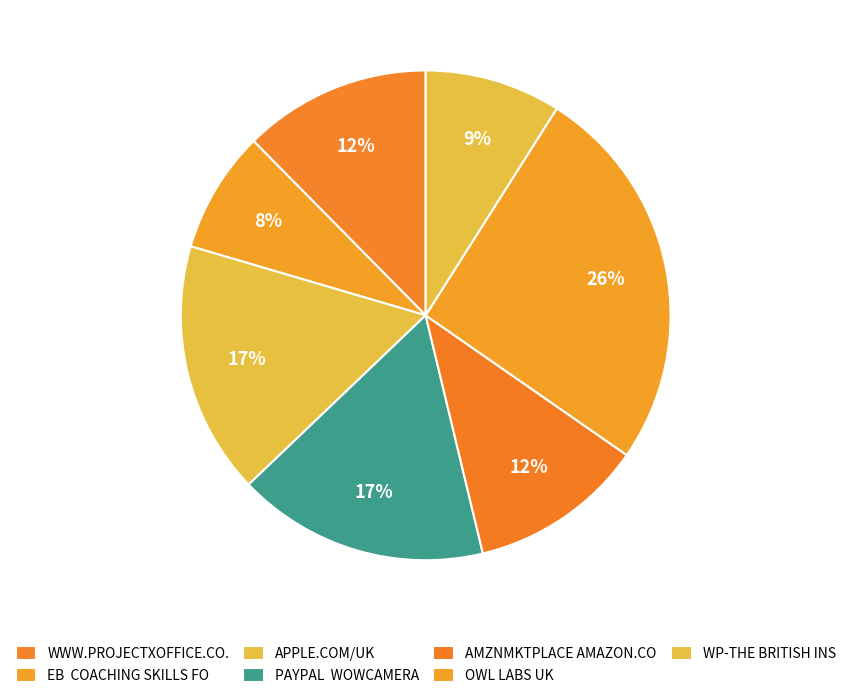

Which has a higher value, APPLE.COM/UK or WP-THE BRITISH INS?

APPLE.COM/UK